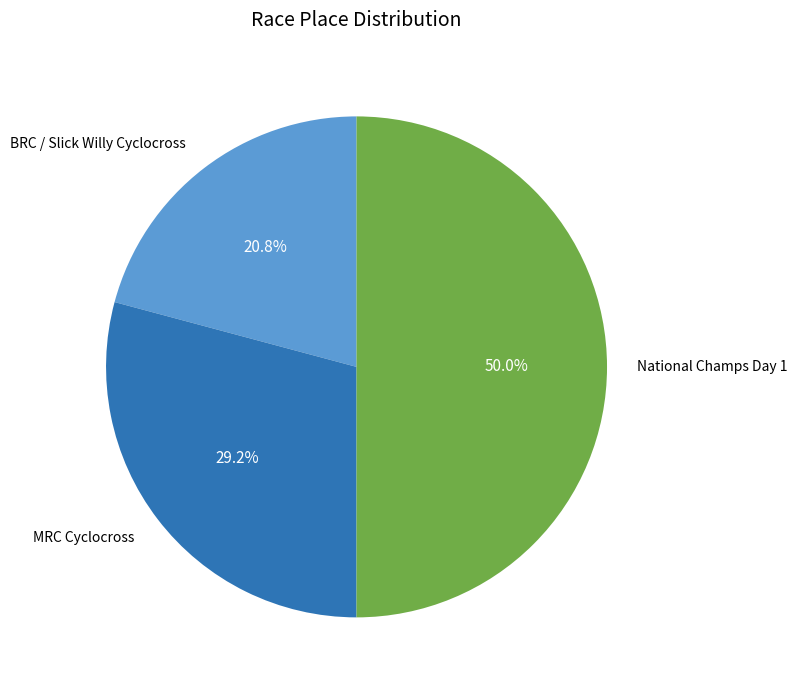

Which category has the smallest portion of the pie?

BRC / Slick Willy Cyclocross